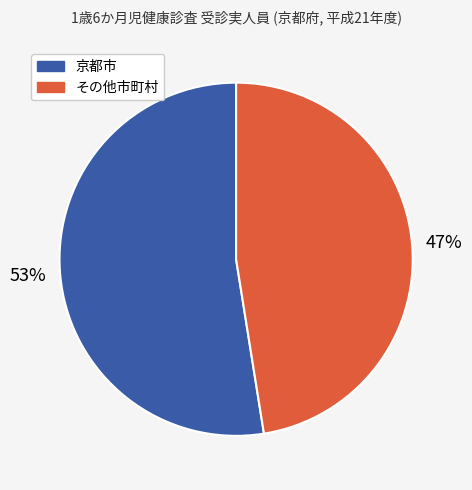

Is there a majority slice in this chart?

Yes